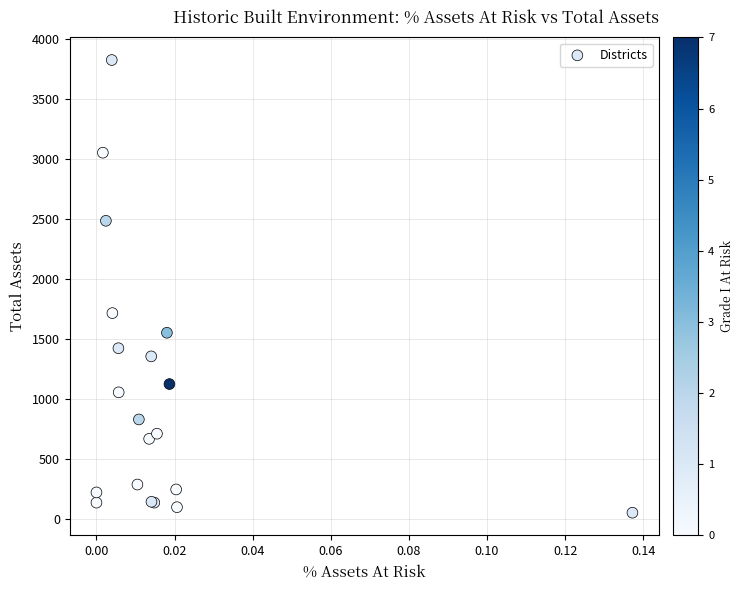

What Y value in the scatter plot is closest to 1939?

1716